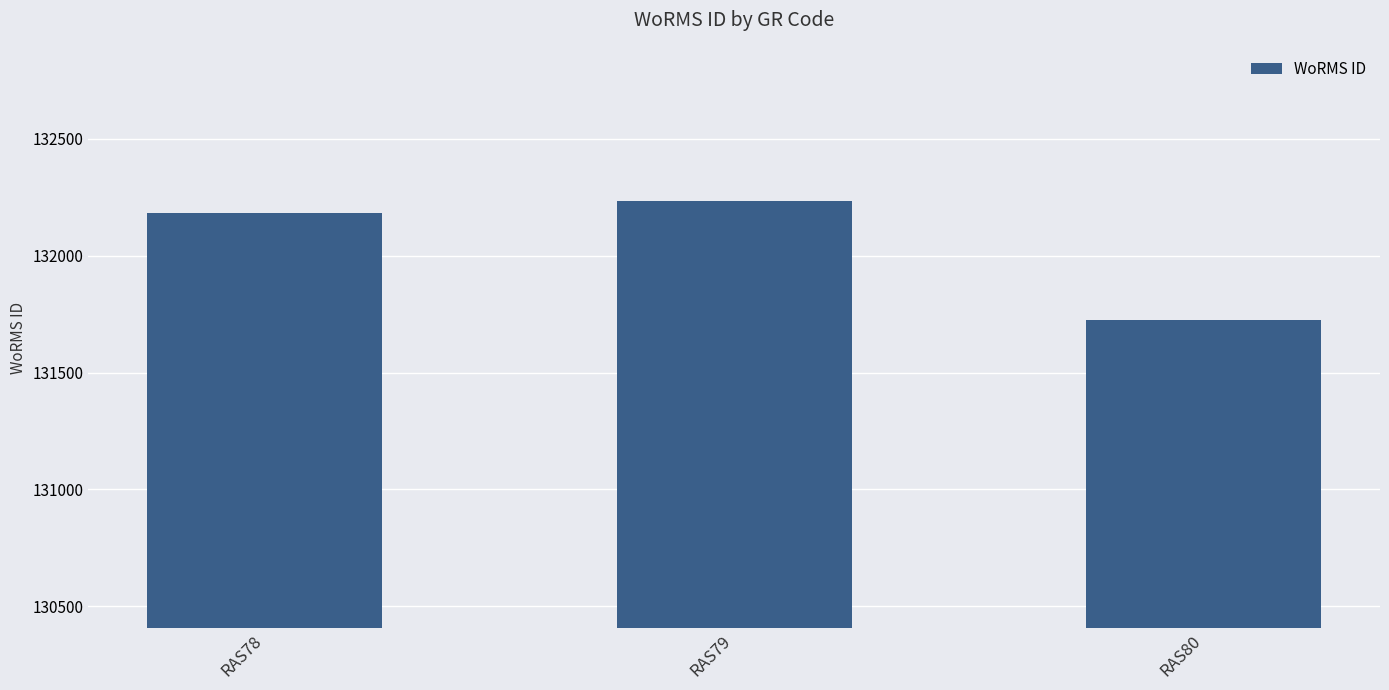

Count the values in the range 131723 to 132233.

3